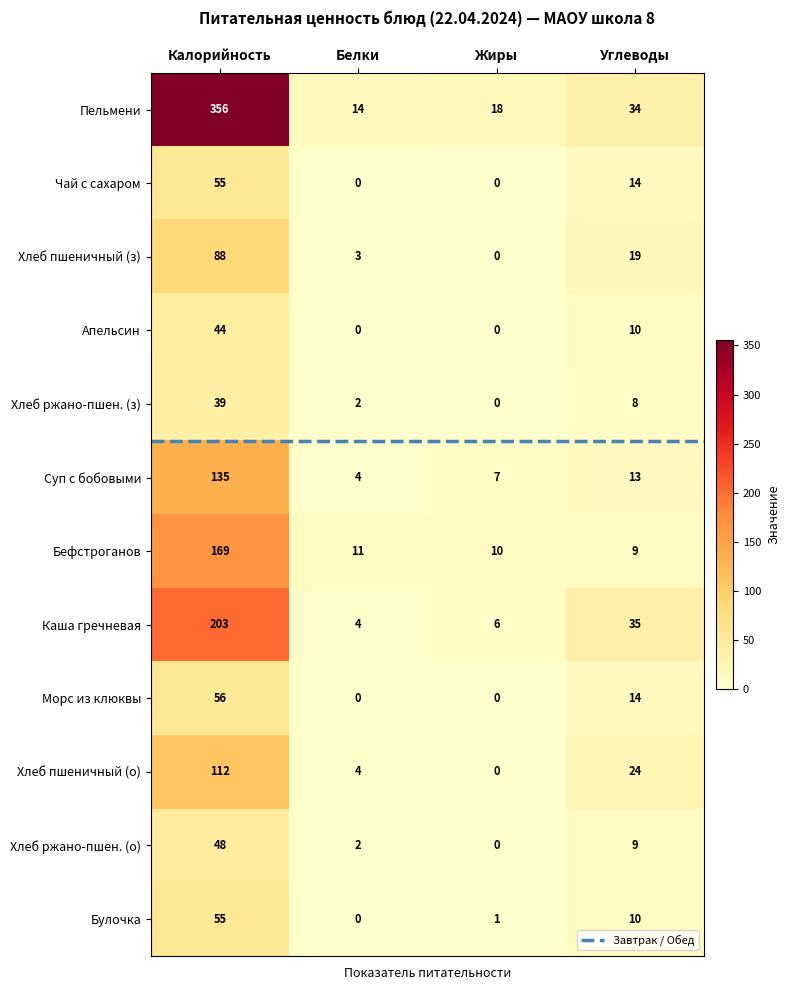

What is the difference between the highest and lowest values at Углеводы?

27